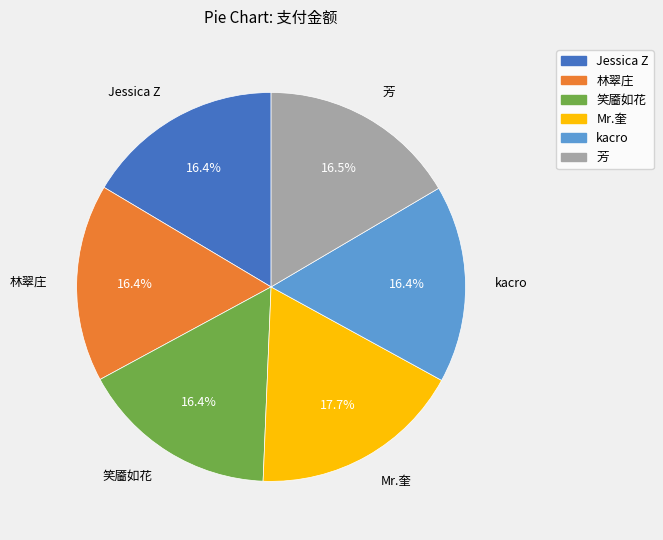

Approximately how many times larger is the value at 林翠庄 compared to Jessica Z?

1.0